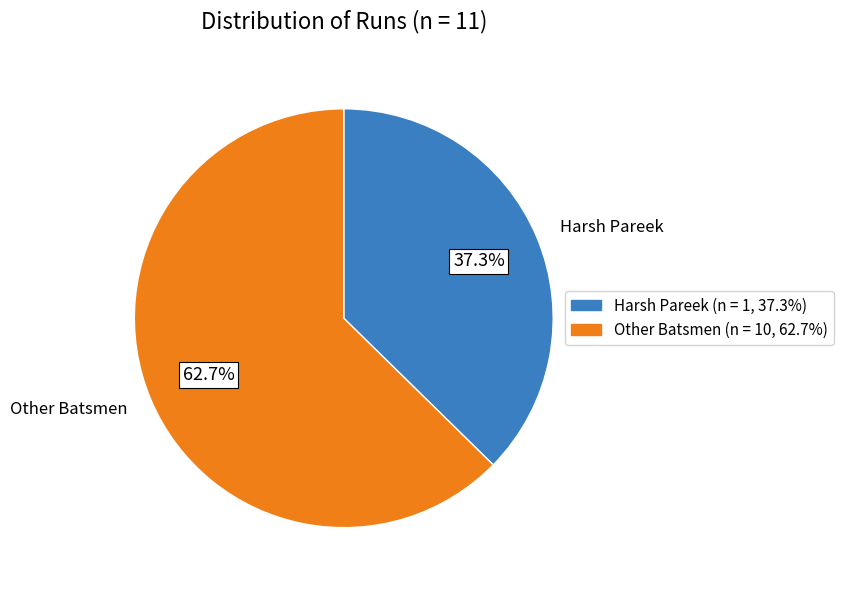

Count the number of slices in the pie.

2